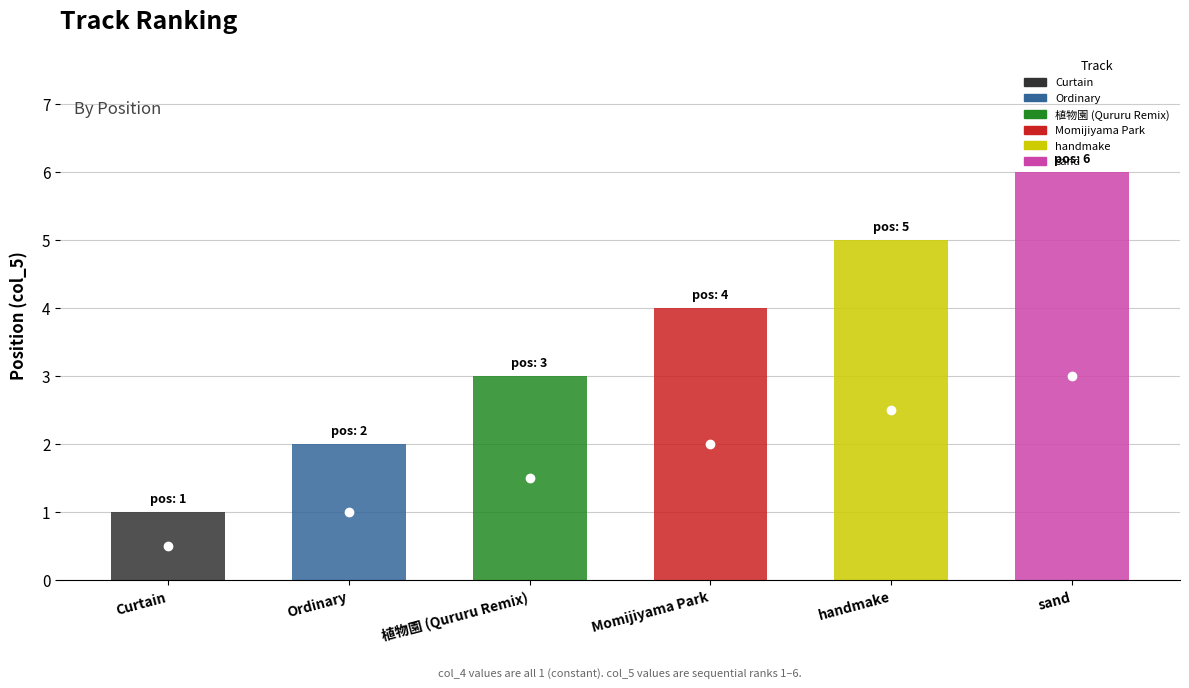

What position from the left is sand?

6